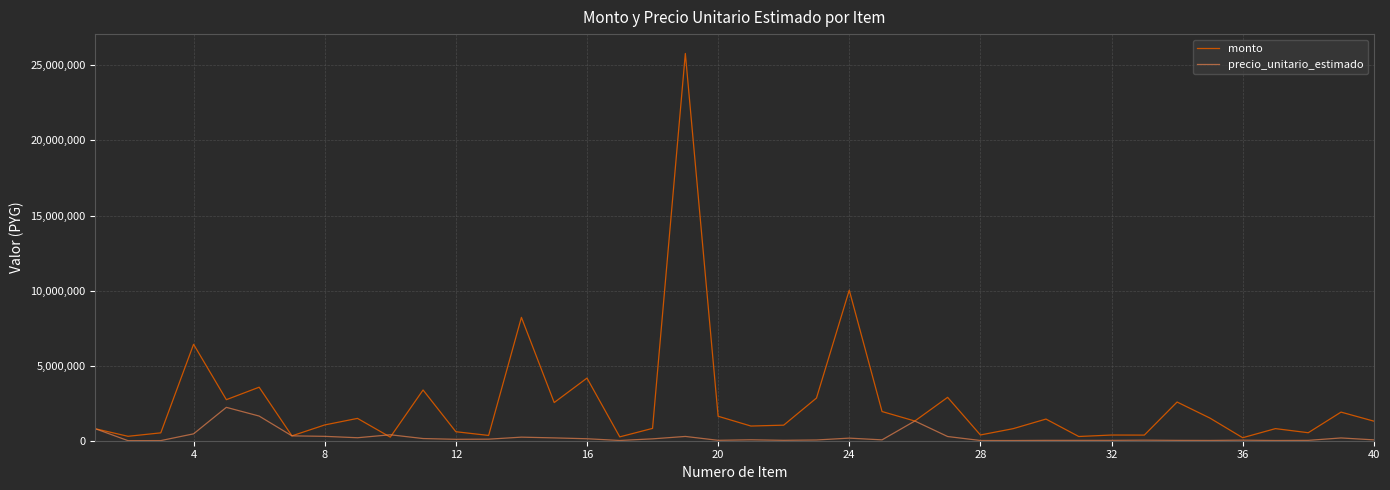

List the series in order of their peak value, highest first.

monto, precio_unitario_estimado